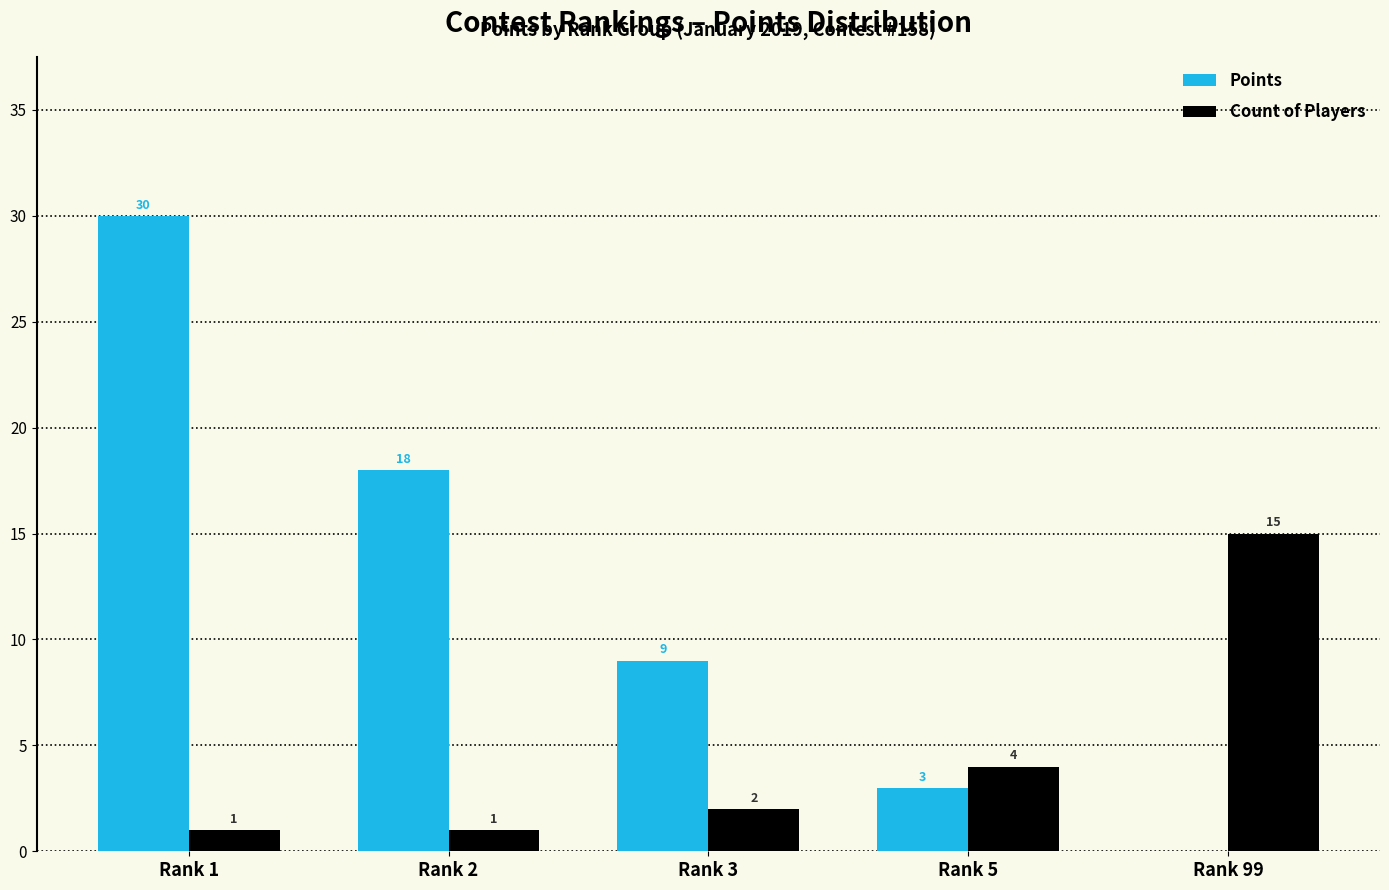

What are all the series names shown in the legend?

Points, Count of Players